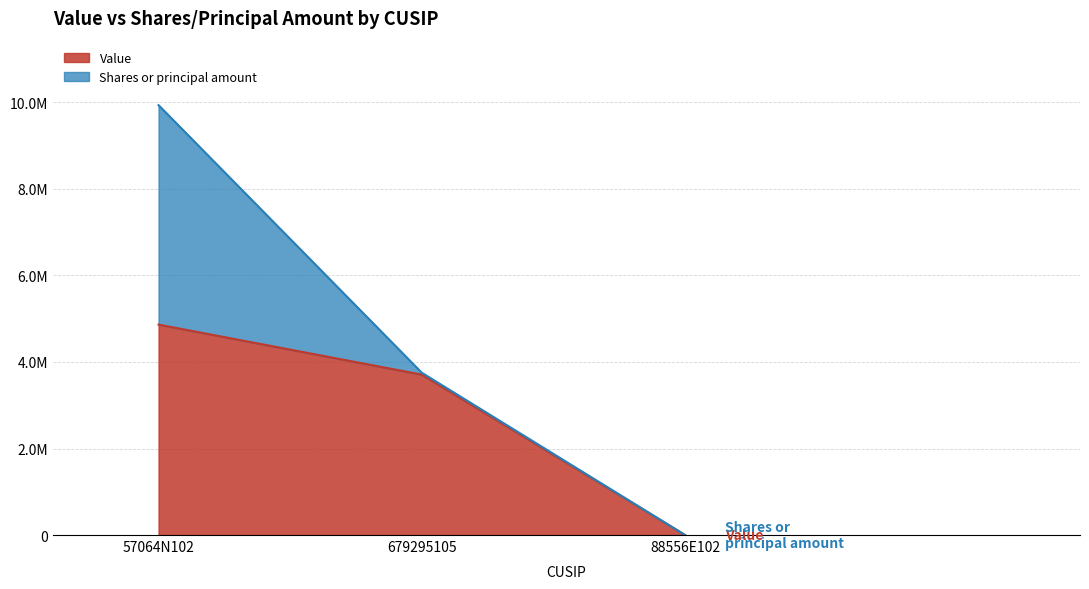

Which category has the highest value across all series?

57064N102